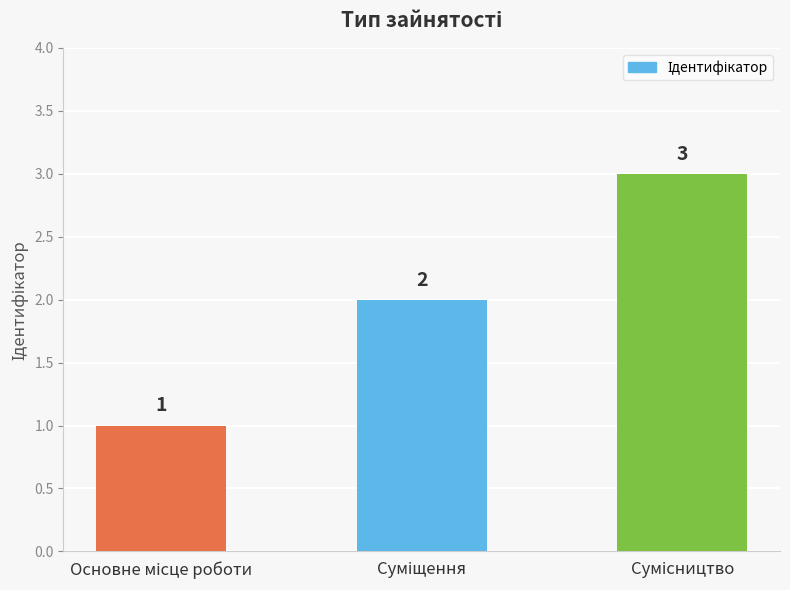

What is the sum of all values?

6